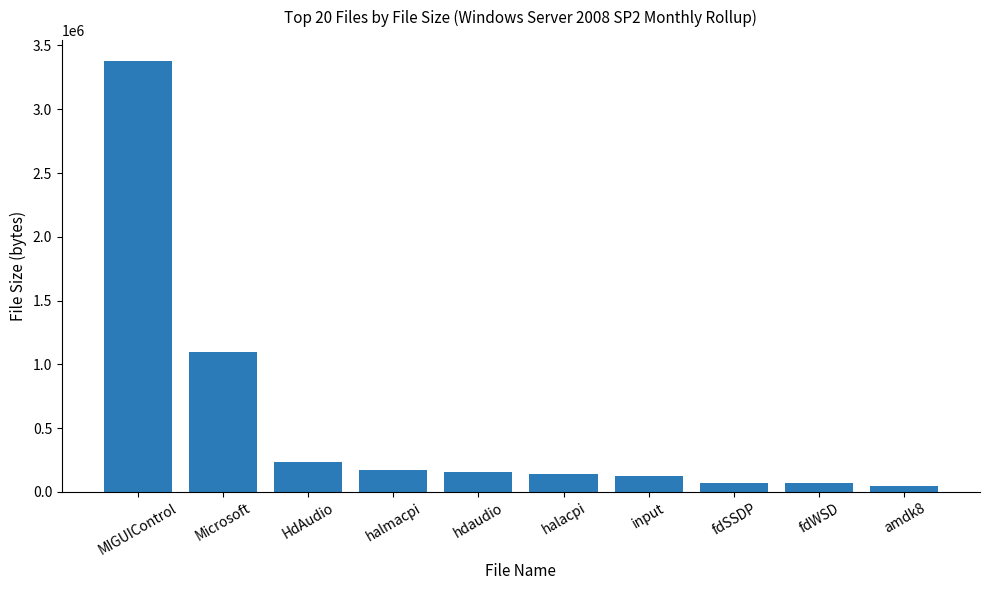

The value at Microsoft is 1730620. True or false?

False